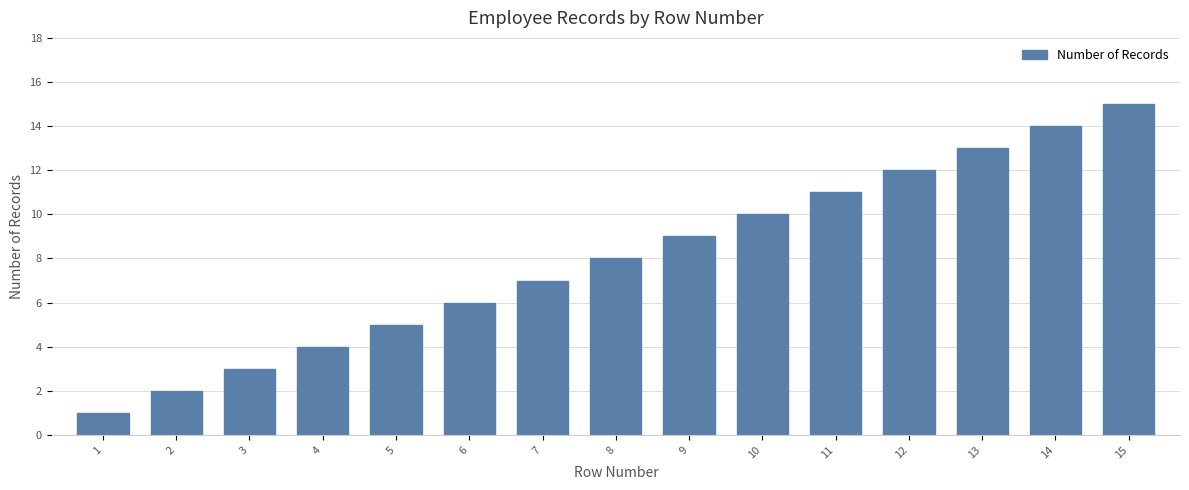

List the labels in order of value, largest first.

15, 14, 13, 12, 11, 10, 9, 8, 7, 6, 5, 4, 3, 2, 1